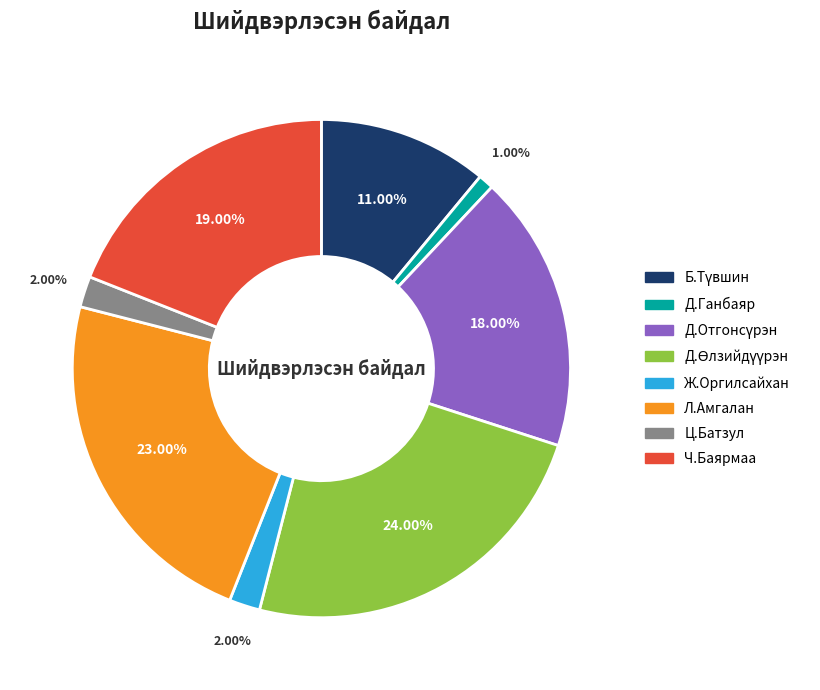

Is there any slice that represents more than half of the pie?

No